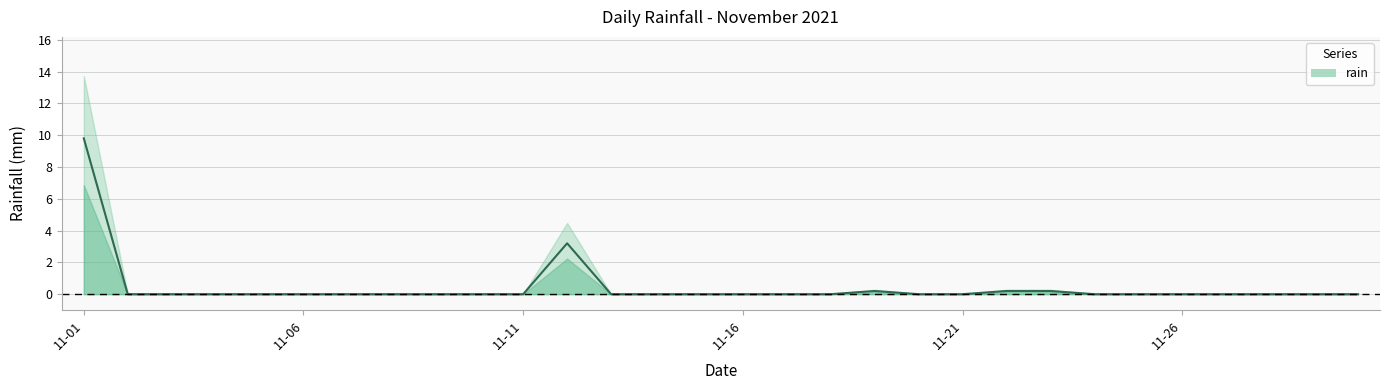

How many distinct data groups are displayed?

1